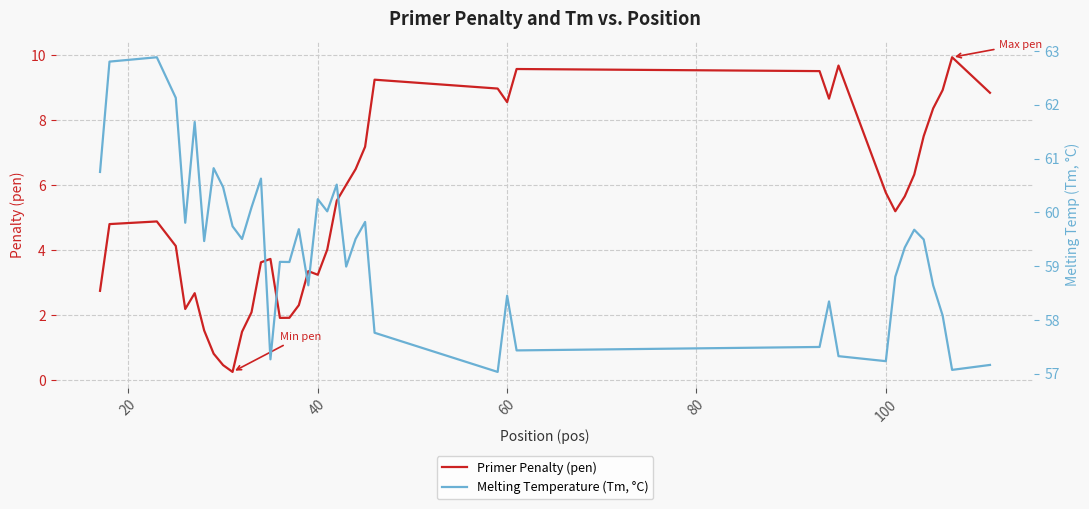

Is it true that Primer Penalty (pen) equals 9.5 at 100?

False